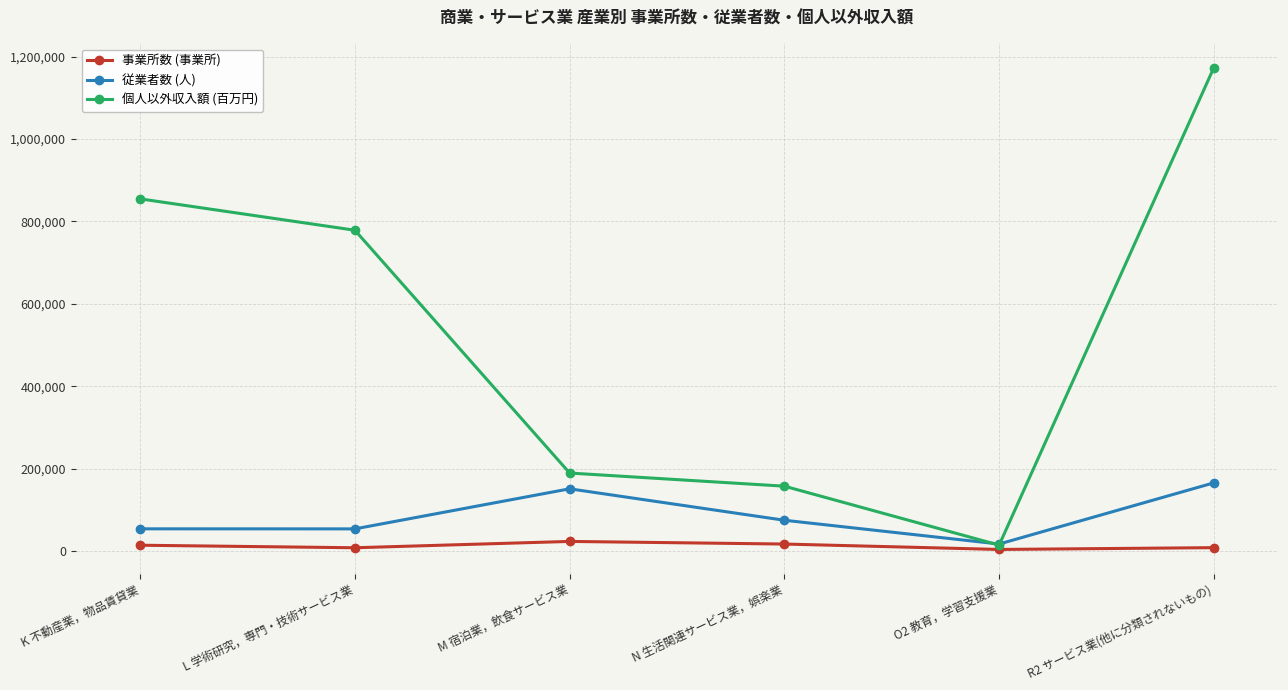

The 従業者数 (人) series shows 17101 at O2 教育，学習支援業. True or false?

True